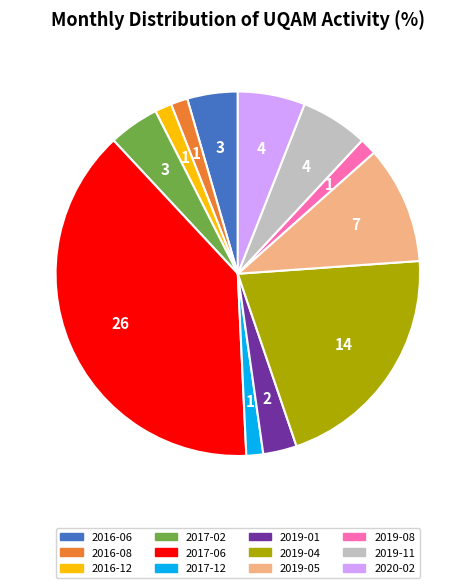

Which category has the biggest portion of the pie?

2017-06